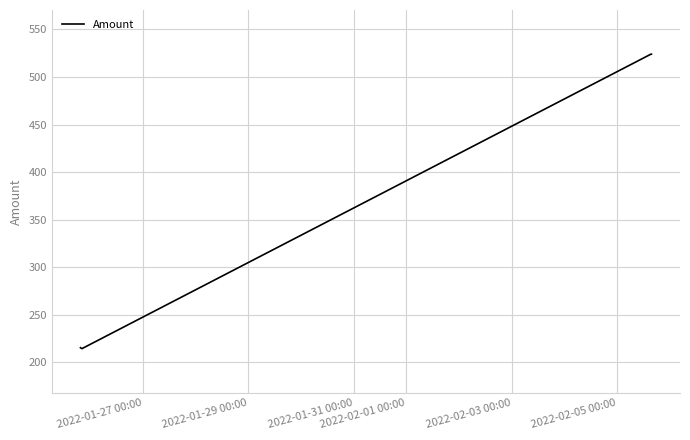

What is the maximum value shown in the chart?

524.0